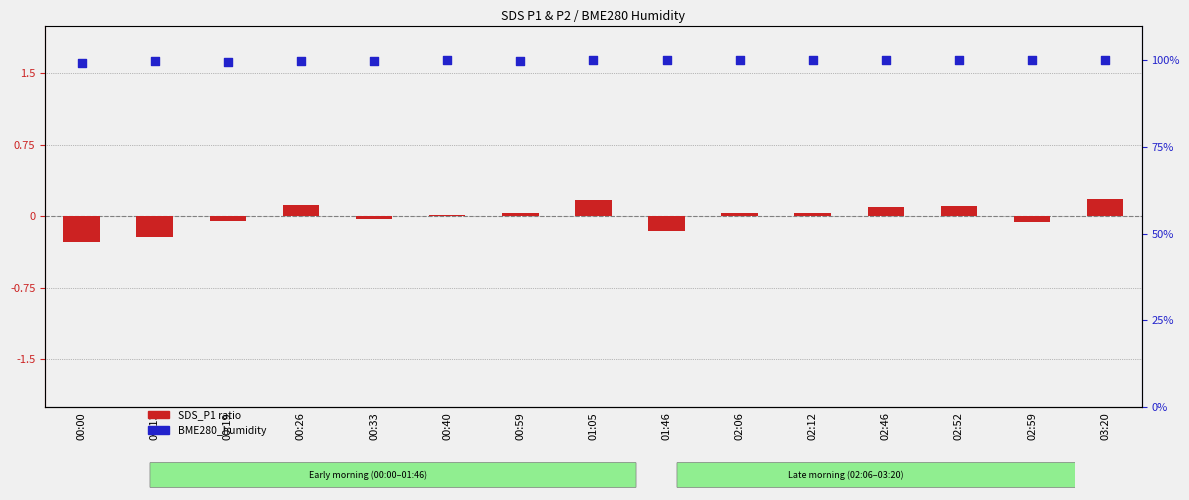

What are all the series names shown in the legend?

SDS_P1 ratio, BME280_humidity